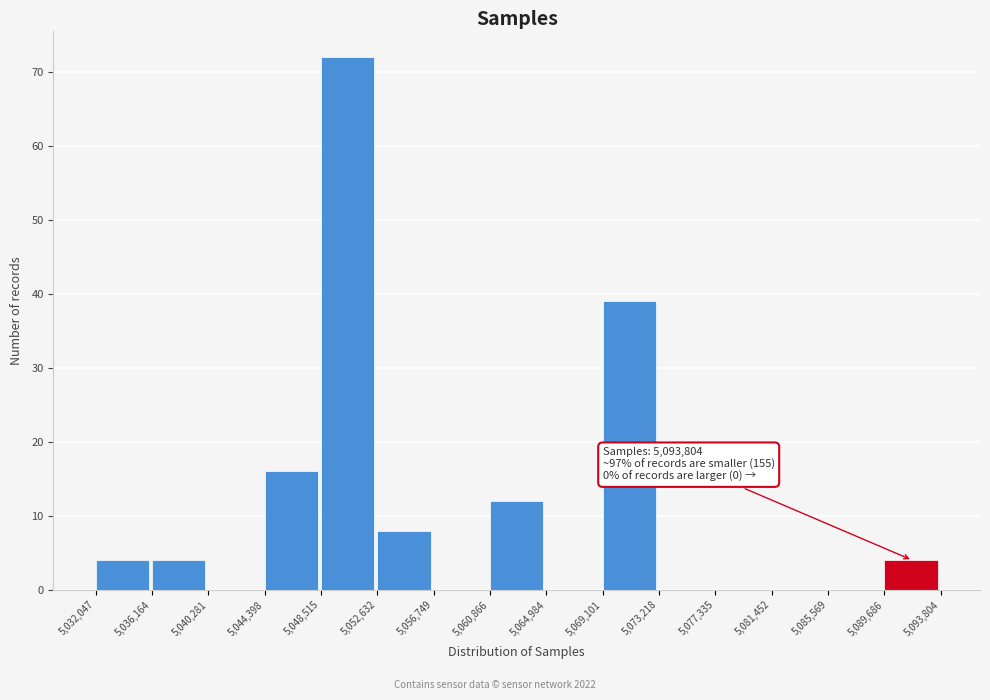

Over which range of the x-axis is the bar tallest?

5,048,515 to 5,052,632